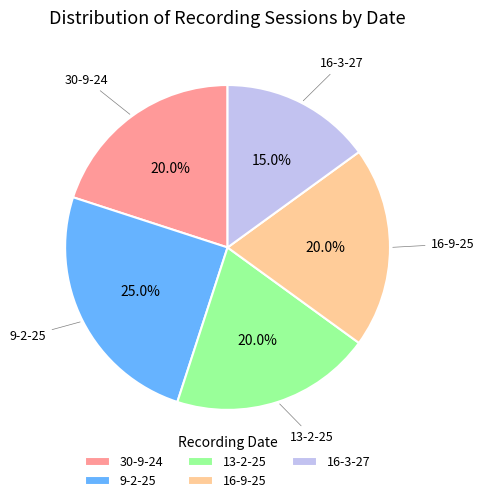

How many slices are in this pie chart?

5